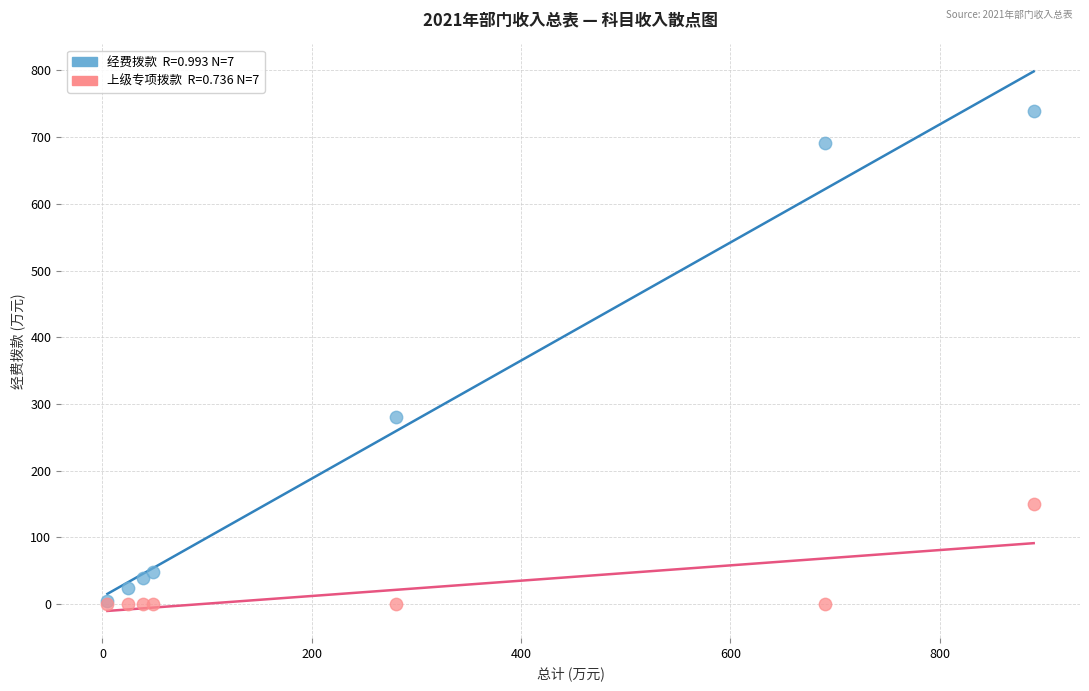

Across all series, what Y value is closest to 369?

280.5